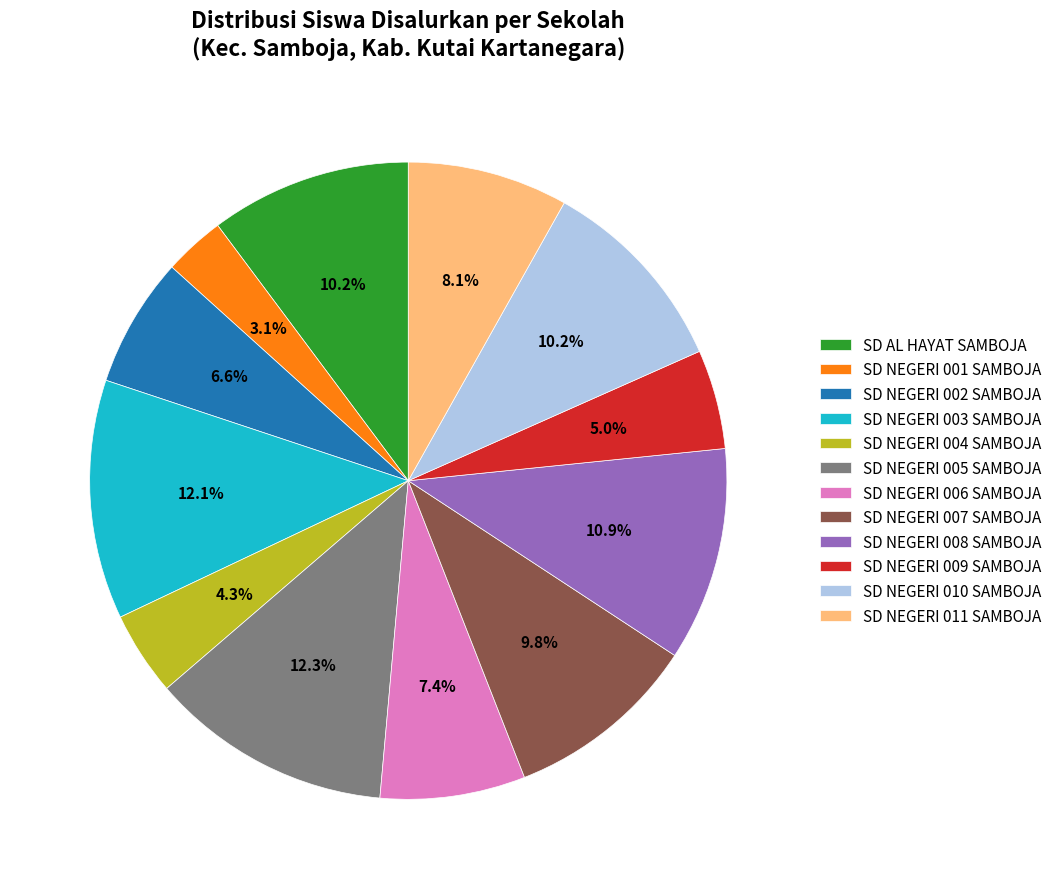

What is the ratio of the value at SD NEGERI 001 SAMBOJA to the value at SD NEGERI 004 SAMBOJA?

0.7